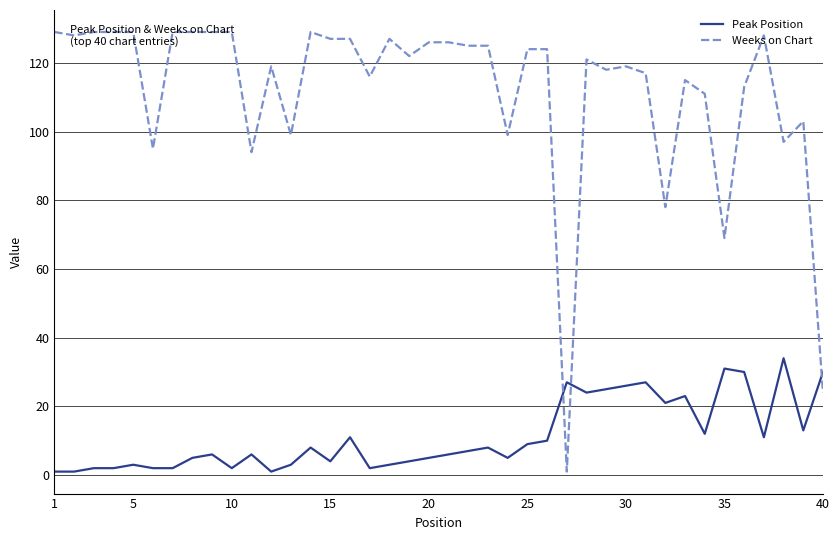

True or false: Peak Position and Weeks on Chart cross at least once.

True